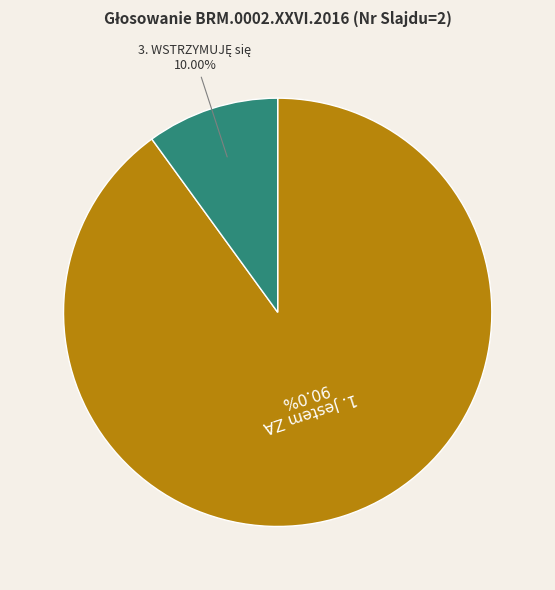

Is there any slice that represents more than half of the pie?

Yes